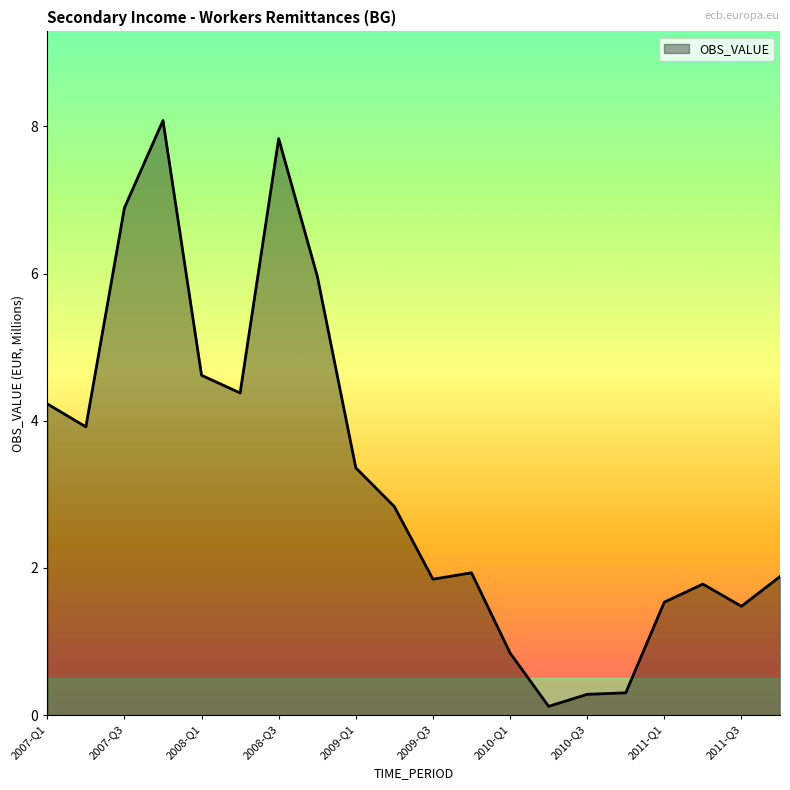

What is the maximum value shown in the chart?

8.1